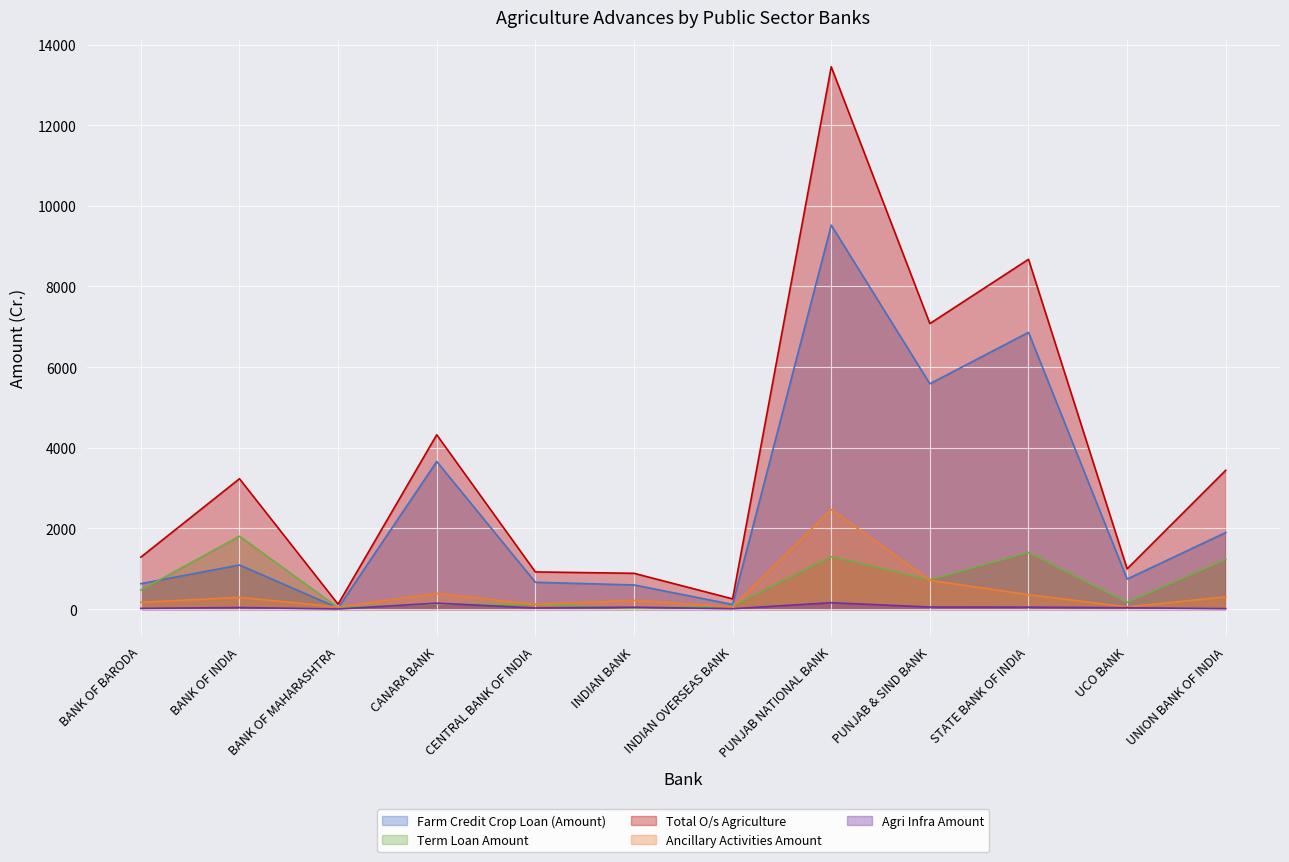

The value of Total O/s Agriculture at CENTRAL BANK OF INDIA is 1481.8. True or false?

False